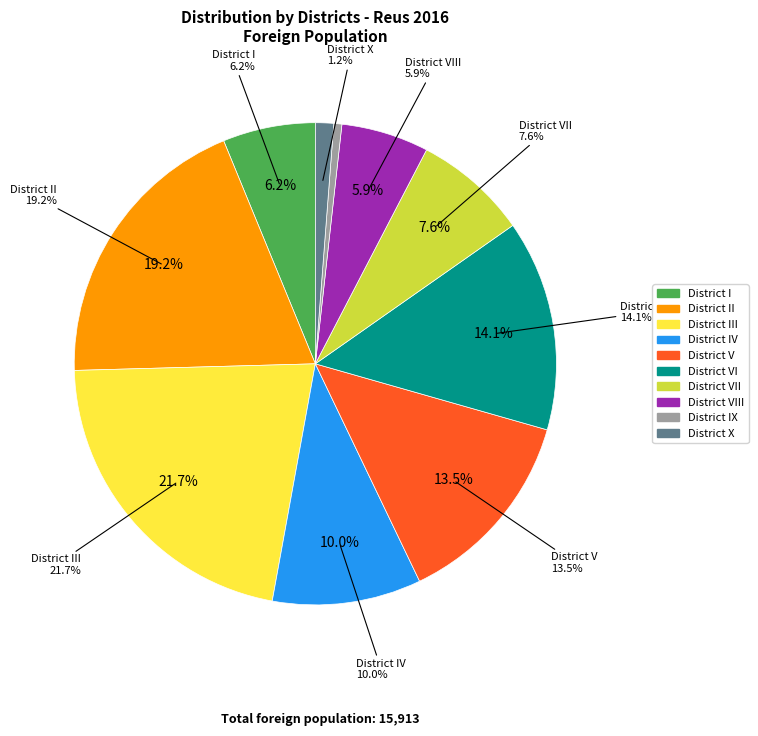

To the nearest percent, what portion does District IX represent?

1%